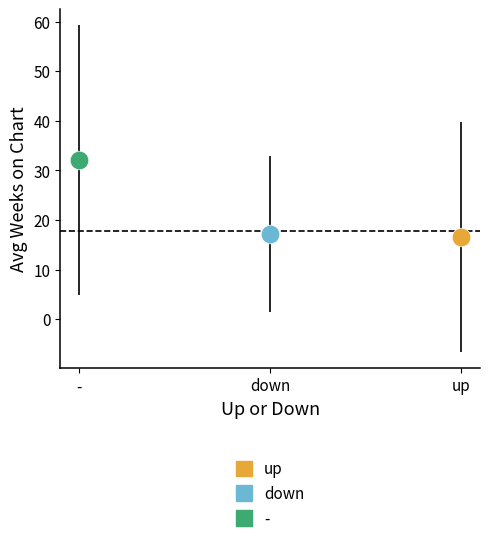

What are all the series names shown in the legend?

up, down, -